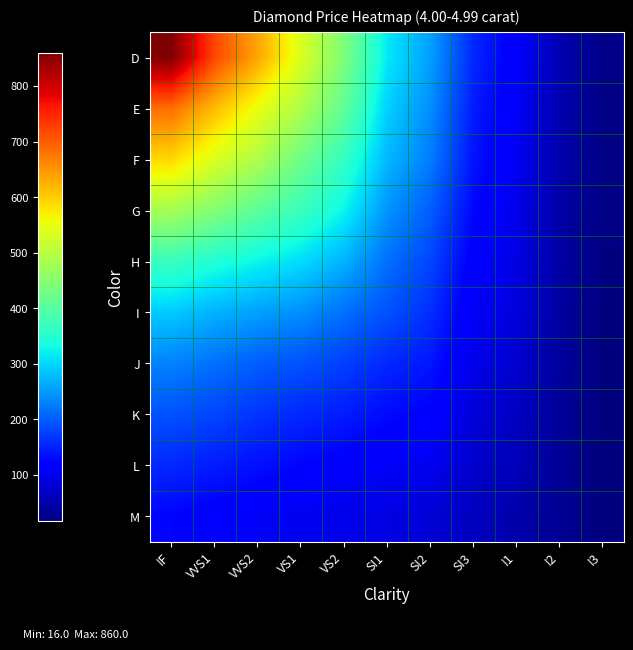

Reading right to left, list all the values displayed in this chart.

D: I3=23	I2=54	I1=111	SI3=155	SI2=255	SI1=315	VS2=440	VS1=535	VVS2=635	VVS1=720	IF=860
E: I3=22	I2=52	I1=106	SI3=145	SI2=240	SI1=295	VS2=410	VS1=490	VVS2=550	VVS1=615	IF=685
F: I3=21	I2=50	I1=101	SI3=138	SI2=225	SI1=275	VS2=365	VS1=425	VVS2=490	VVS1=535	IF=590
G: I3=20	I2=47	I1=95	SI3=127	SI2=200	SI1=245	VS2=325	VS1=370	VVS2=405	VVS1=445	IF=480
H: I3=19	I2=44	I1=90	SI3=114	SI2=180	SI1=215	VS2=270	VS1=305	VVS2=325	VVS1=345	IF=370
I: I3=18	I2=41	I1=86	SI3=105	SI2=160	SI1=190	VS2=215	VS1=240	VVS2=255	VVS1=270	IF=290
J: I3=17	I2=39	I1=75	SI3=95	SI2=140	SI1=155	VS2=175	VS1=190	VVS2=200	VVS1=215	IF=230
K: I3=17	I2=36	I1=66	SI3=83	SI2=120	SI1=130	VS2=145	VS1=155	VVS2=165	VVS1=180	IF=190
L: I3=16	I2=34	I1=59	SI3=73	SI2=100	SI1=105	VS2=115	VS1=125	VVS2=135	VVS1=145	IF=155
M: I3=16	I2=32	I1=50	SI3=65	SI2=80	SI1=90	VS2=95	VS1=100	VVS2=105	VVS1=115	IF=125